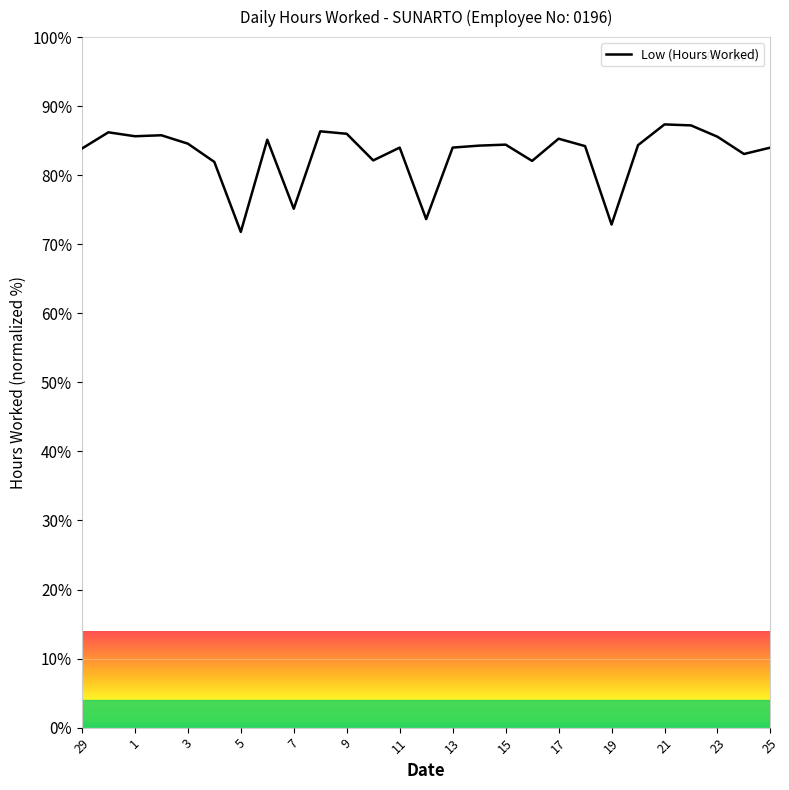

What is the maximum value shown in the chart?

87.4